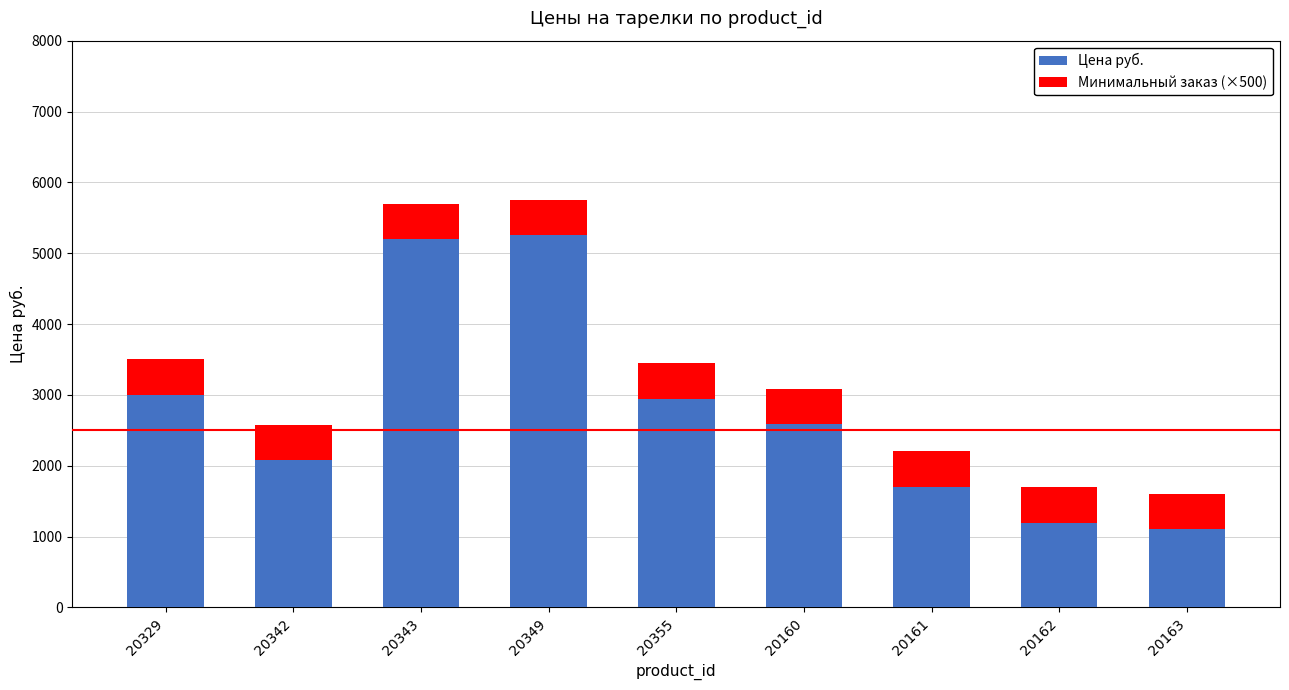

Reading left to right, list the values for the Цена руб. series.

20329=2999.7	20342=2080.3	20343=5199.2	20349=5253.9	20355=2943.7	20160=2583.0	20161=1701.0	20162=1197.0	20163=1103.0